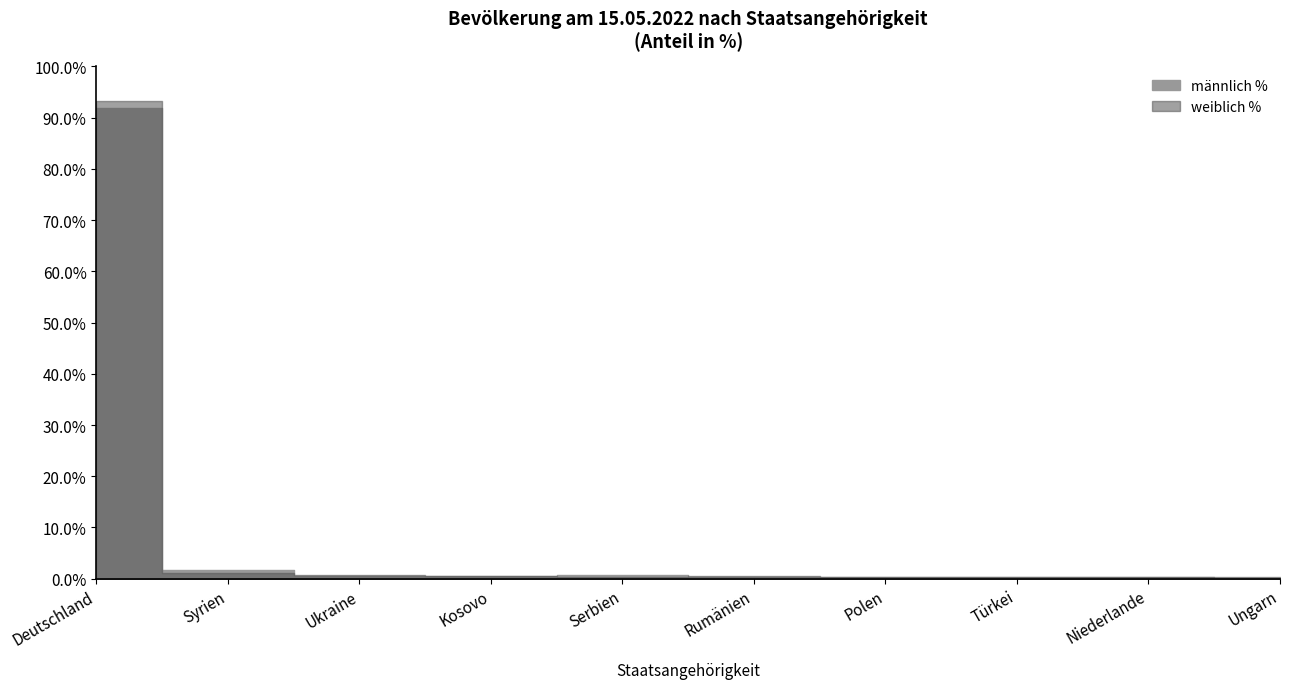

List the series in order of their peak value, highest first.

weiblich %, männlich %